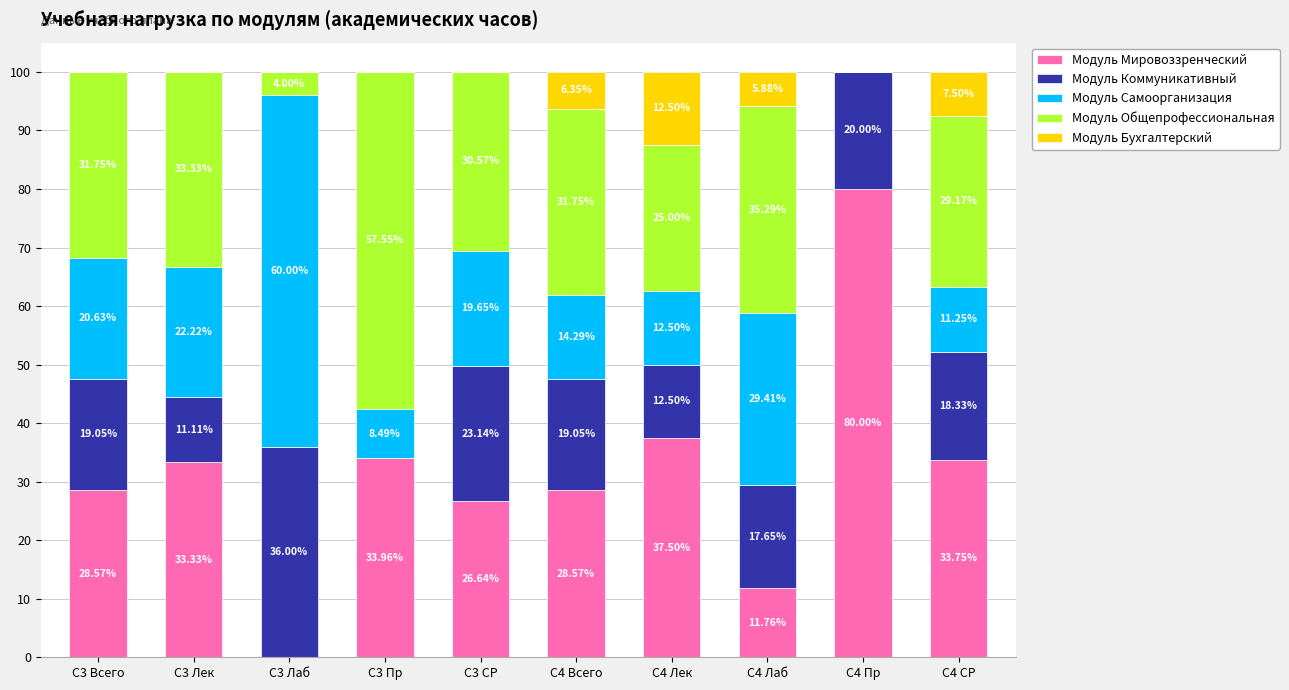

What is the total value across all series at С3 СР?

100.0